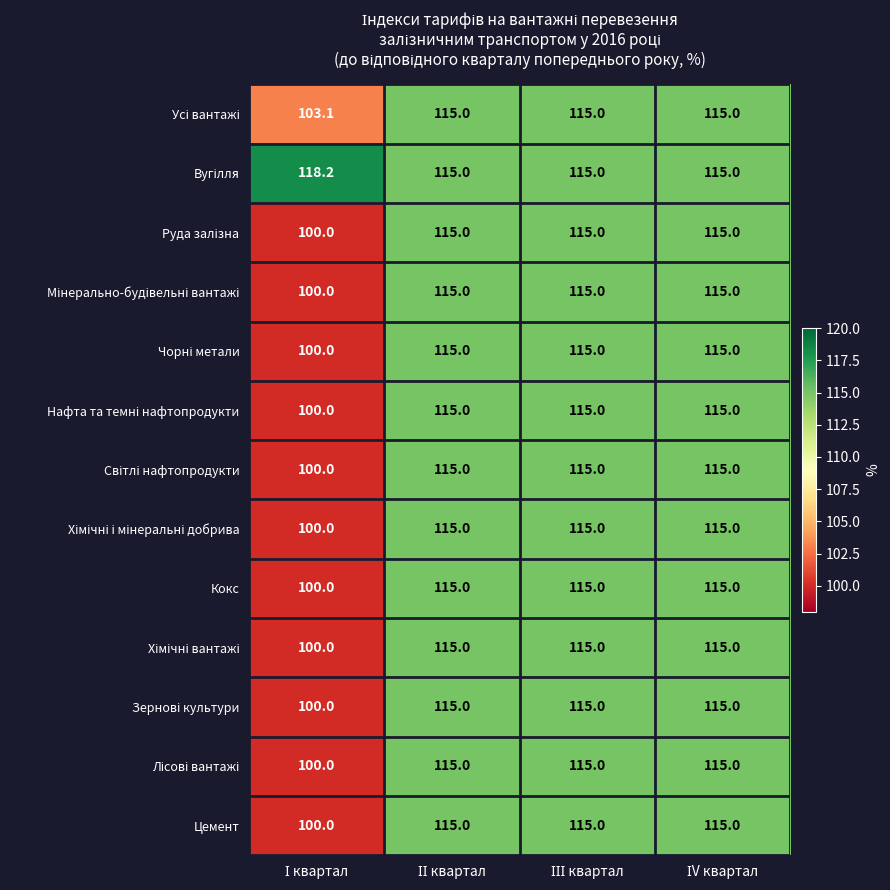

What is the minimum value shown in the chart?

100.0